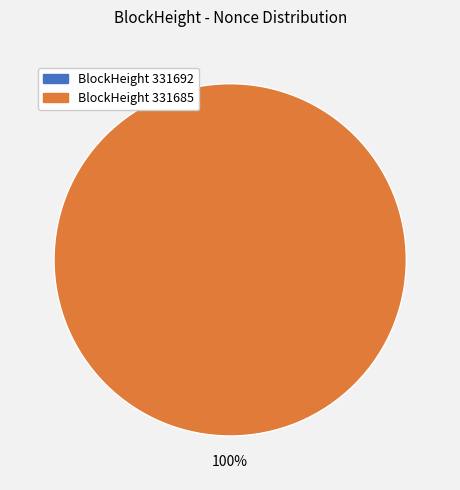

Count the number of slices in the pie.

2